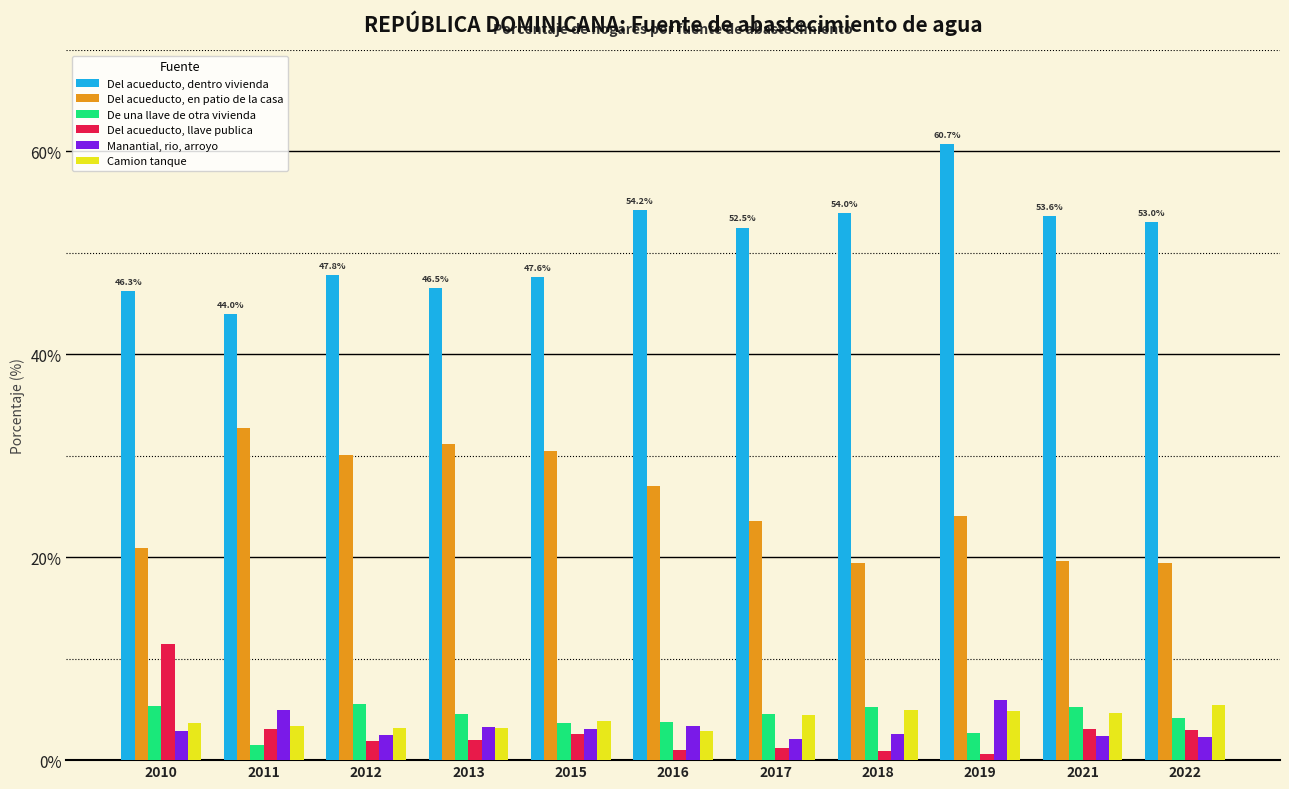

What is the greatest value displayed?

60.7